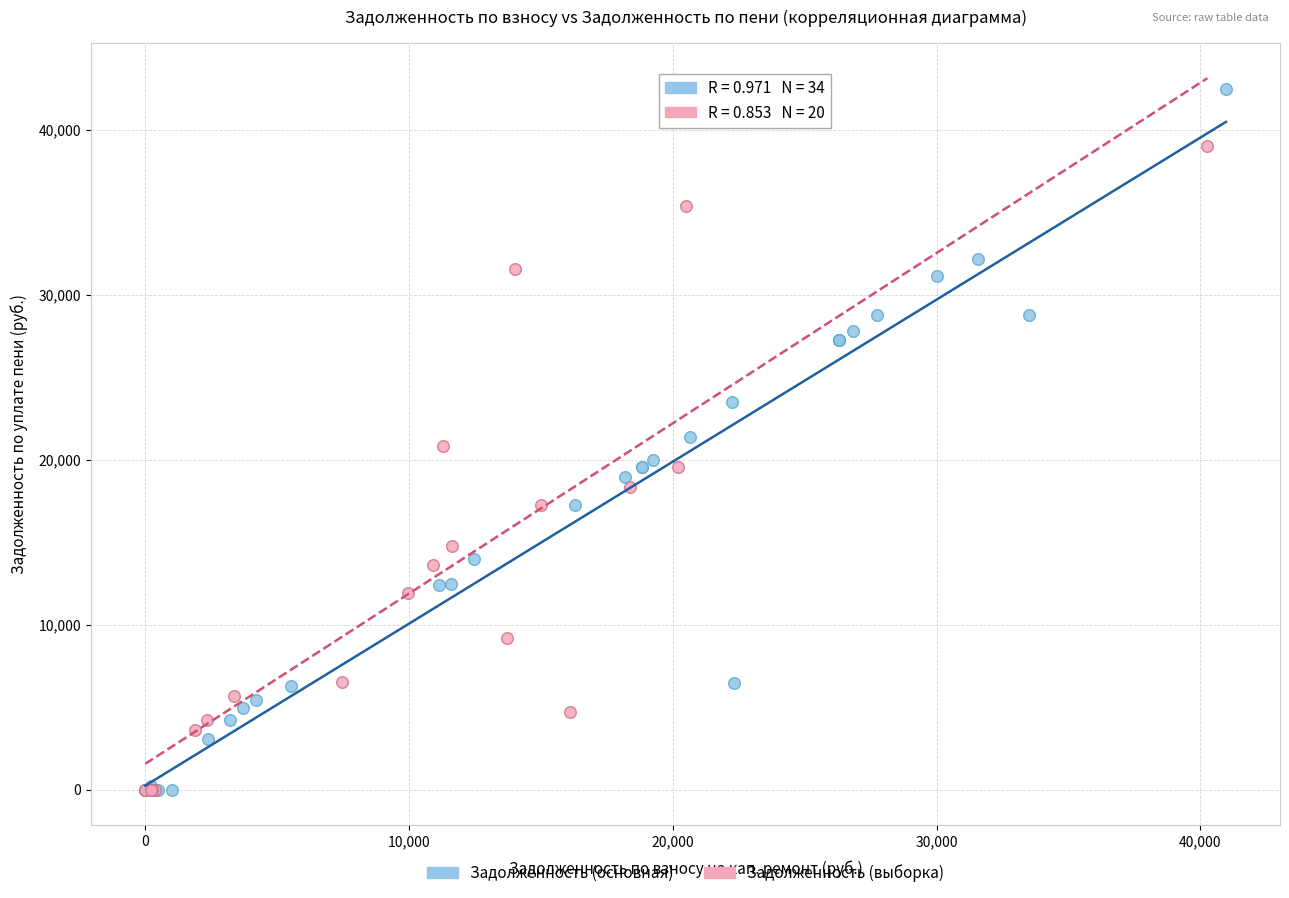

Which series contains the highest Y value?

Задолженность (основная)